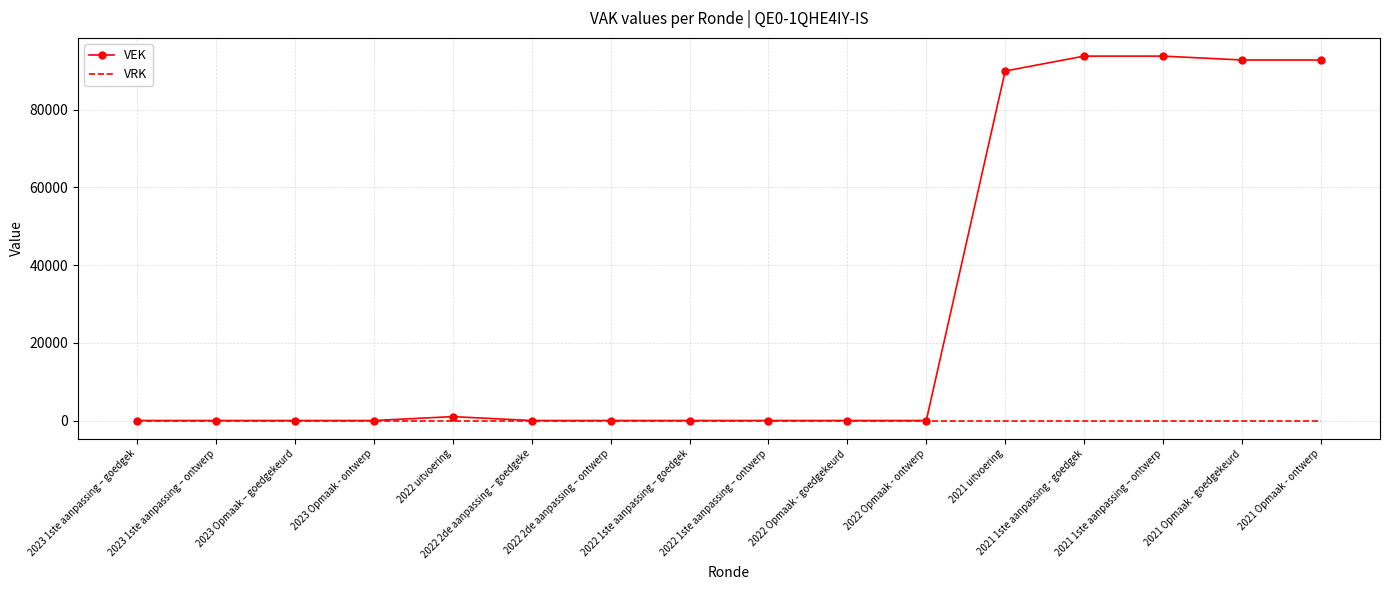

Which series changed the most between 2022 Opmaak - ontwerp and 2021 1ste aanpassing – ontwerp?

VEK